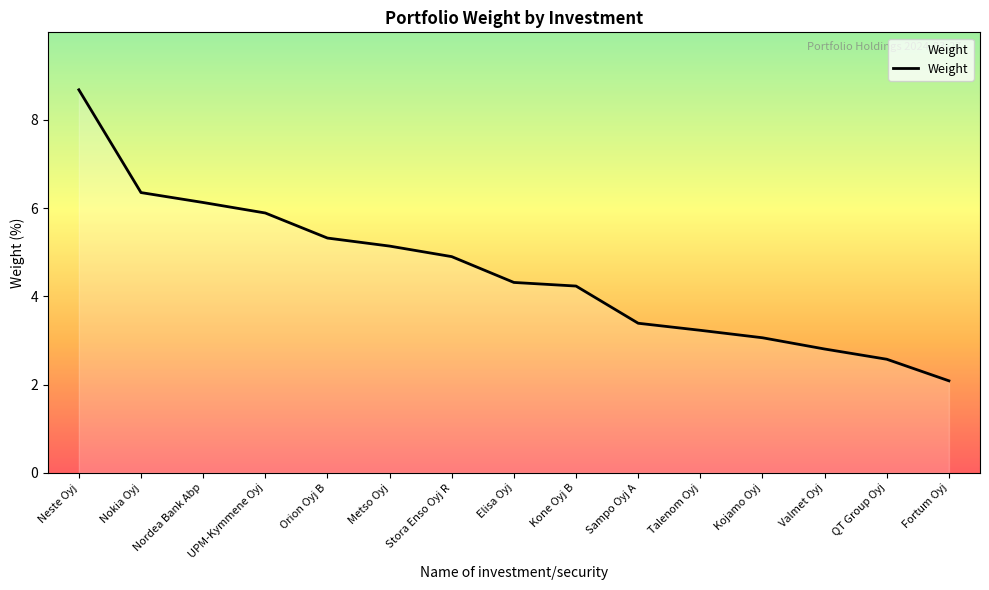

True or false: the data has more than 2 interior local peaks.

False